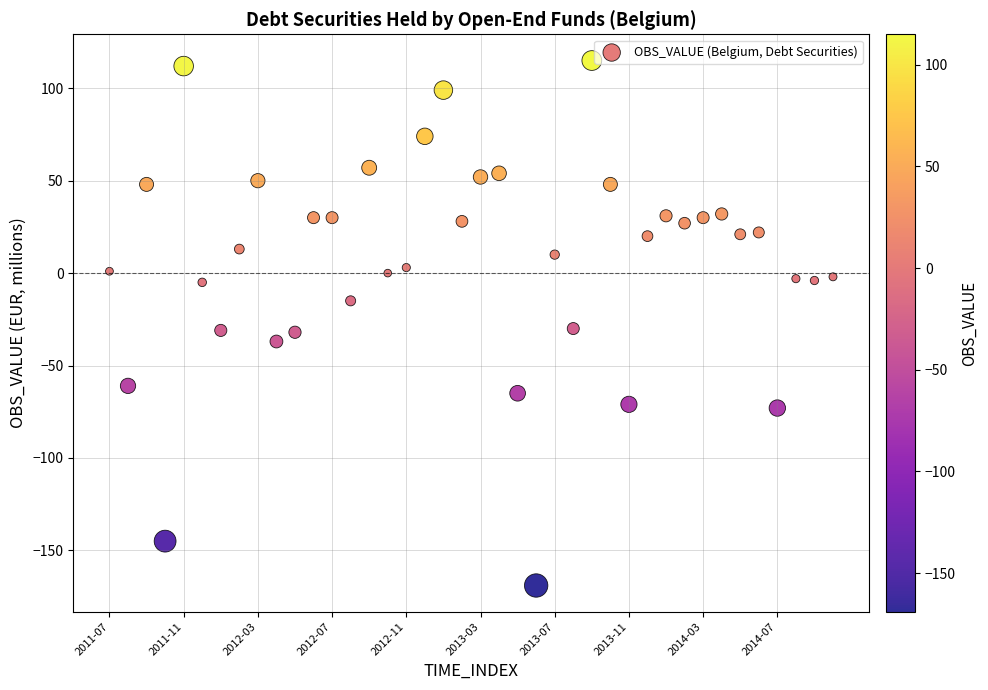

What is the range of Y values (max minus min)?

284